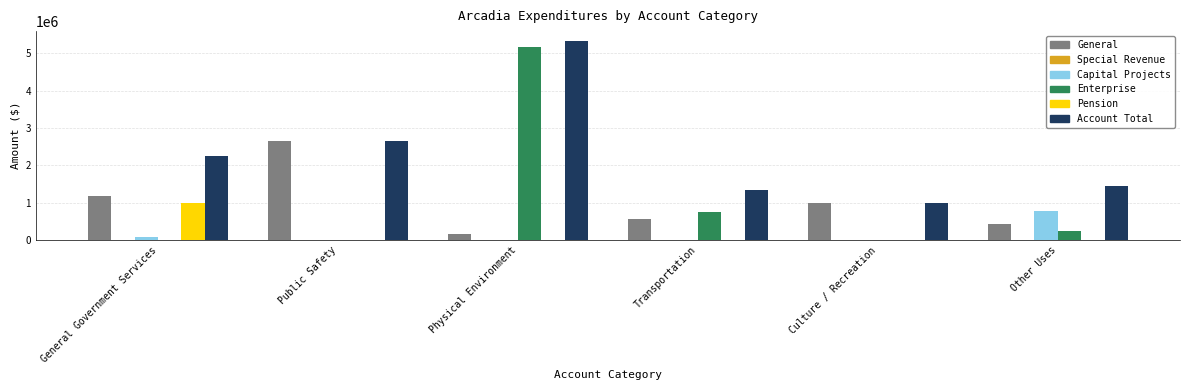

What is the difference between the Account Total values at Physical Environment and Culture / Recreation?

4314159